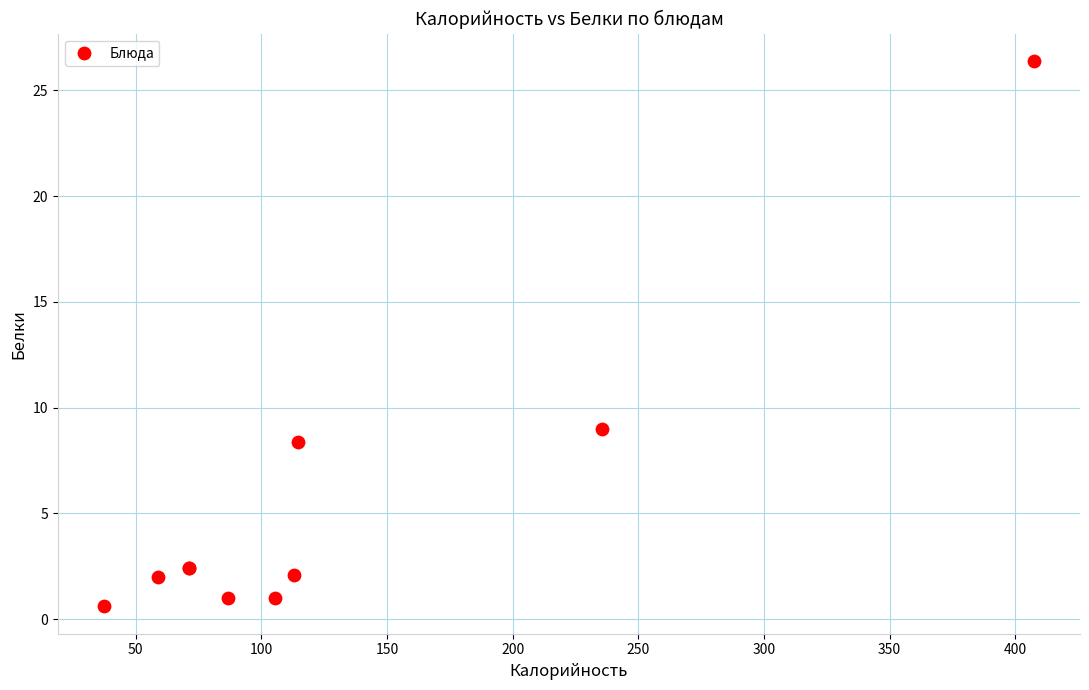

What Y value in the scatter plot is closest to 13?

9.0